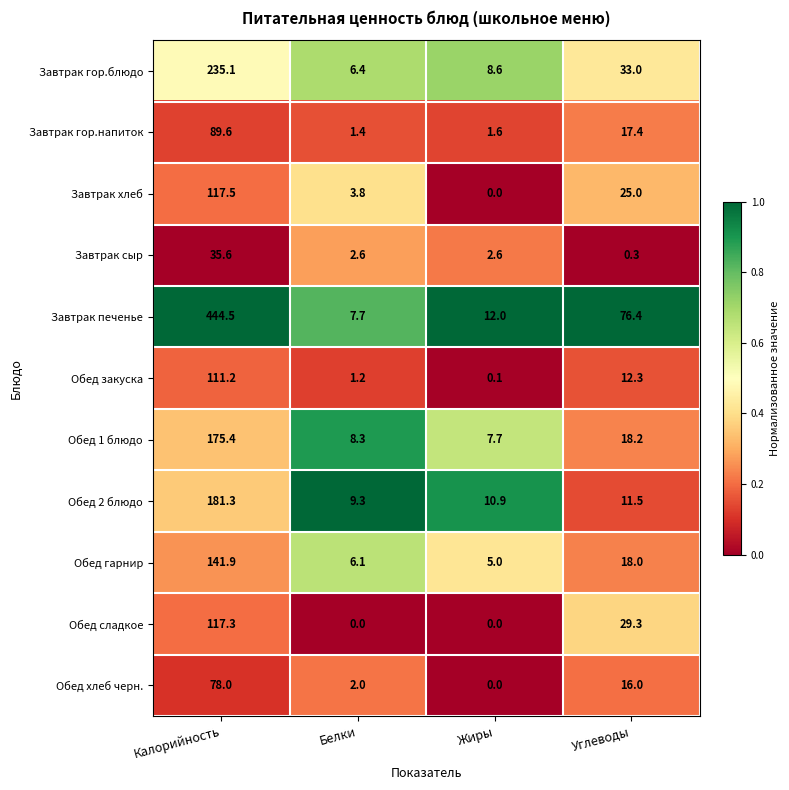

What is the lowest value of the Обед гарнир series?

5.0